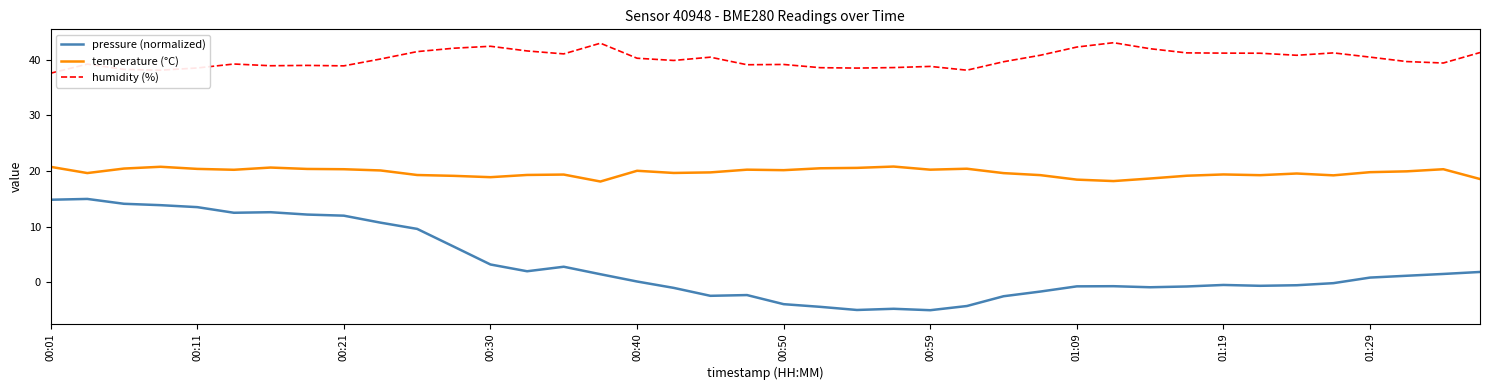

What is the maximum value shown in the chart?

43.1